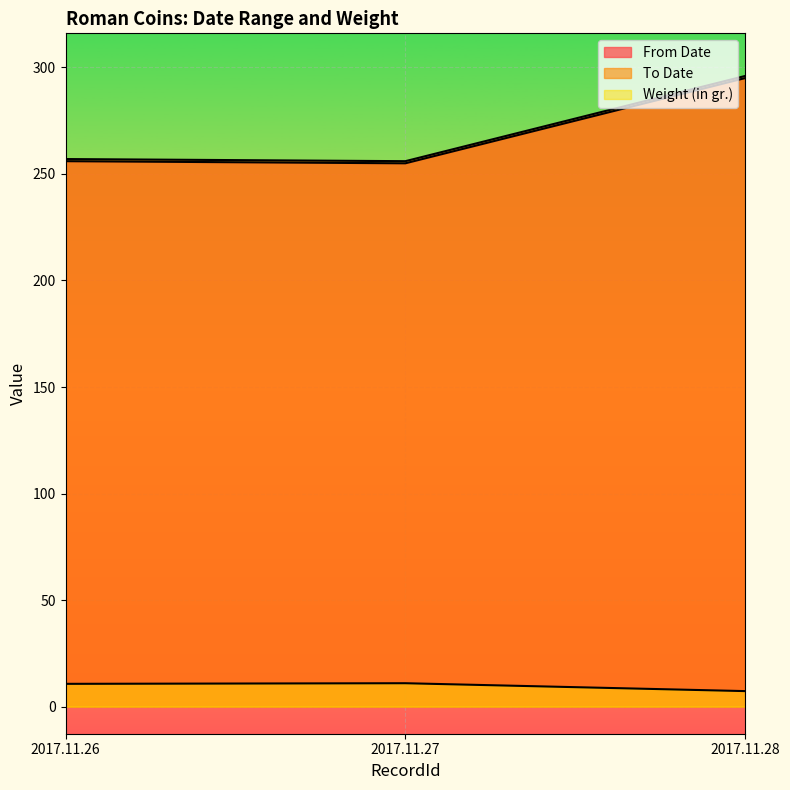

What is the difference between the highest and lowest values at 2017.11.26?

246.3